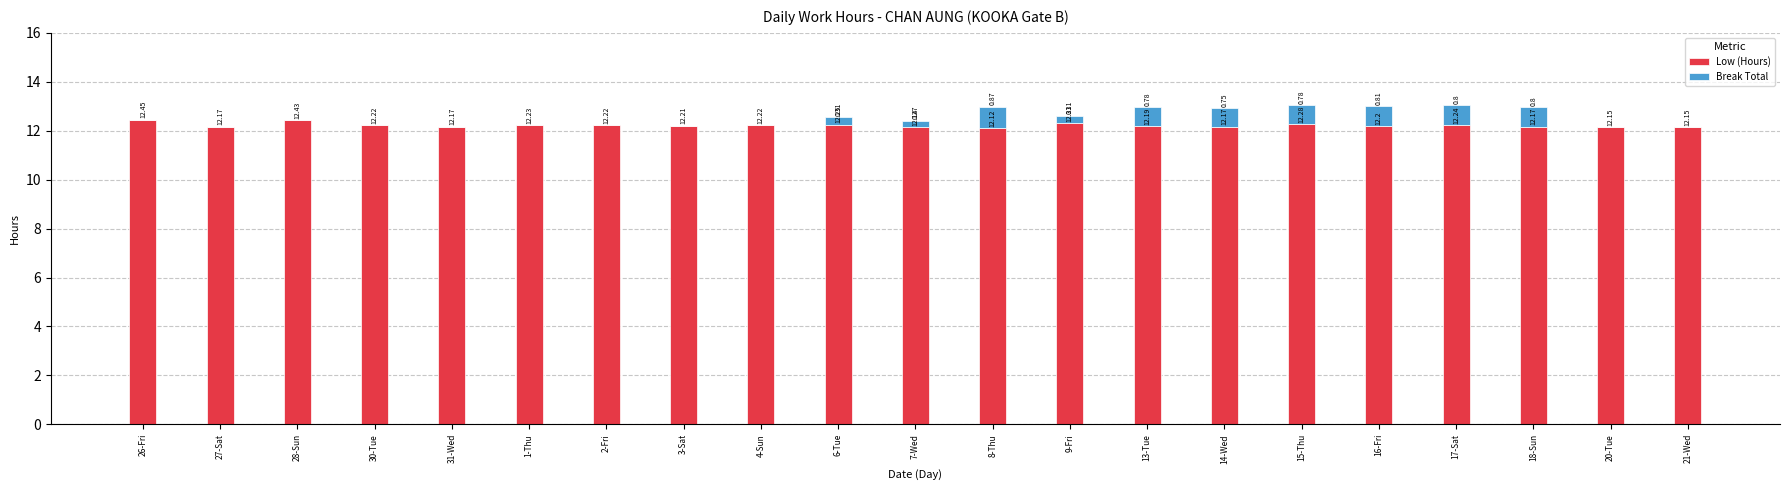

What is the total value across all series at 2-Fri?

12.2